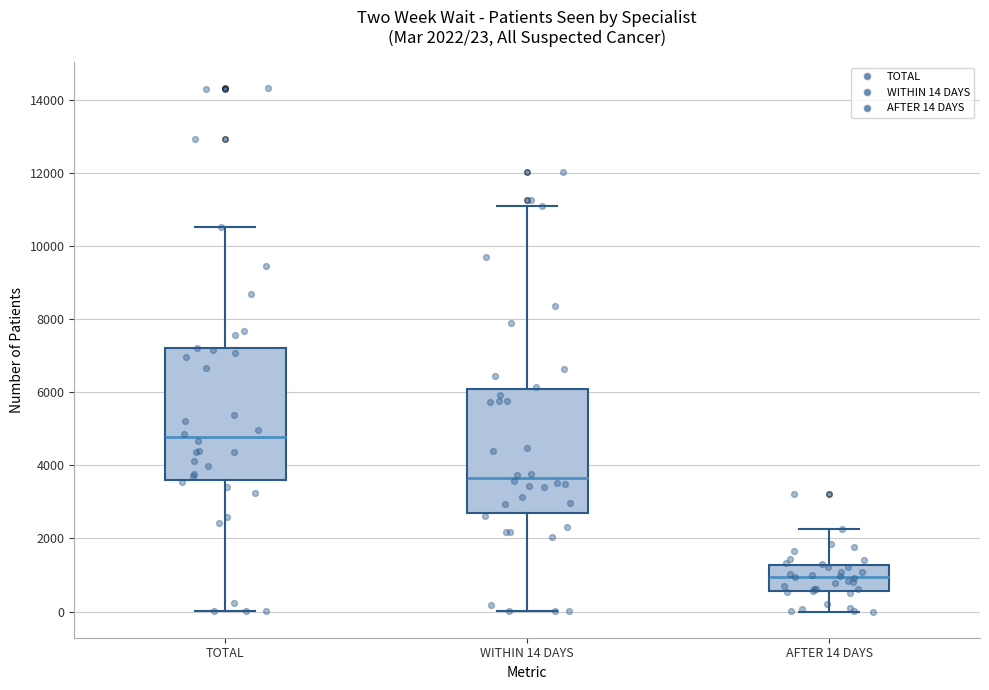

Which box's median line is the highest?

TOTAL